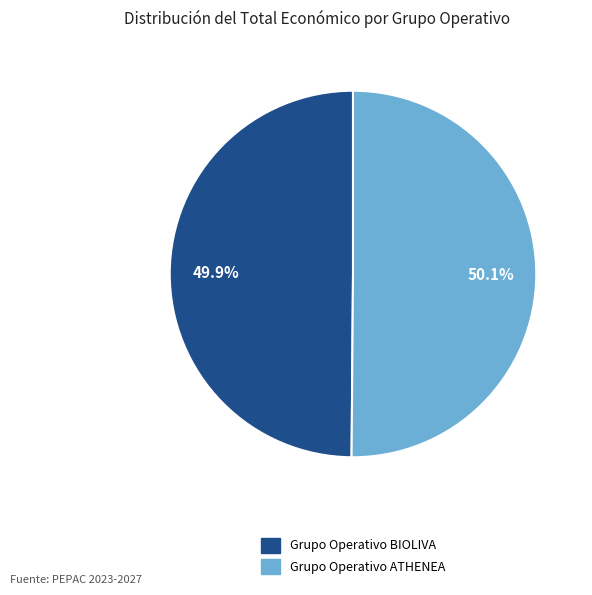

The Grupo Operativo BIOLIVA slice represents 62% of the pie. True or false?

False